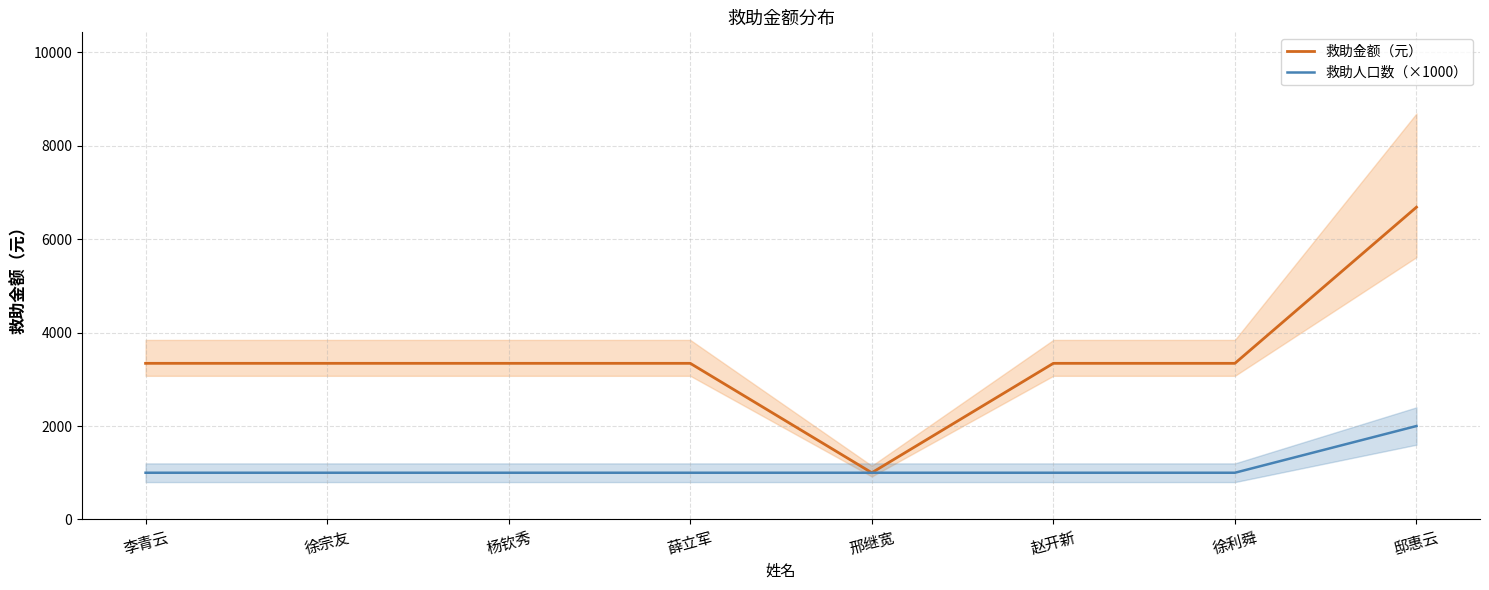

What is the value of the 救助金额（元） point at the 5th from the left?

1000